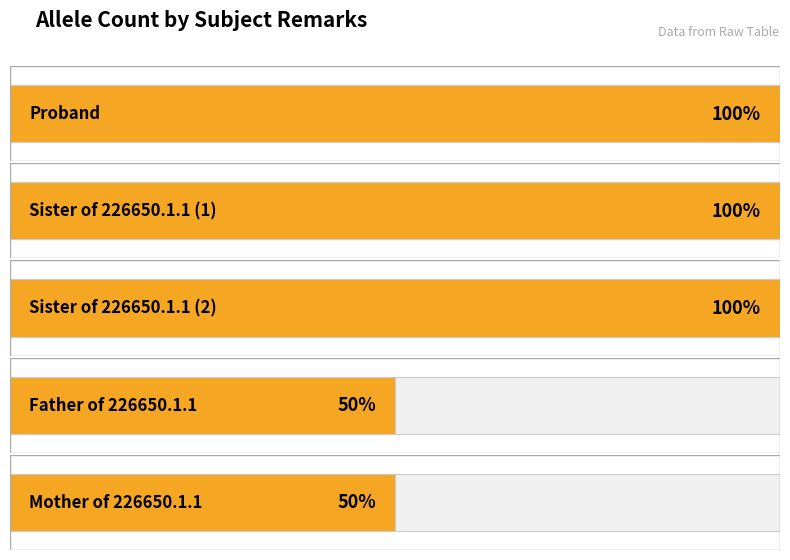

The value at Sister of 226650.1.1 (2) is 3. True or false?

False